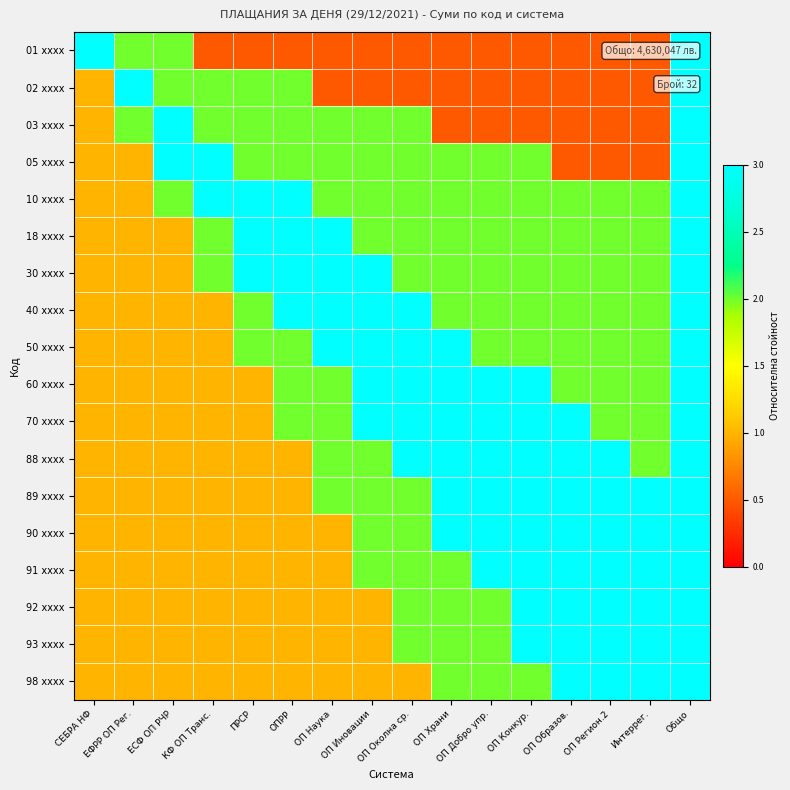

Reading left to right, what are all the values shown in this chart?

01 xxxx: СЕБРА НФ=3.0	ЕФРР ОП Рег.=2.0	ЕСФ ОП РЧР=2.0	КФ ОП Транс.=0.5	ПРСР=0.5	ОПРР=0.5	ОП Наука=0.5	ОП Иновации=0.5	ОП Околна ср.=0.5	ОП Храни=0.5	ОП Добро упр.=0.5	ОП Конкур.=0.5	ОП Образов.=0.5	ОП Регион.2=0.5	Интеррег.=0.5	Общо=3.0
02 xxxx: СЕБРА НФ=1.0	ЕФРР ОП Рег.=3.0	ЕСФ ОП РЧР=2.0	КФ ОП Транс.=2.0	ПРСР=2.0	ОПРР=2.0	ОП Наука=0.5	ОП Иновации=0.5	ОП Околна ср.=0.5	ОП Храни=0.5	ОП Добро упр.=0.5	ОП Конкур.=0.5	ОП Образов.=0.5	ОП Регион.2=0.5	Интеррег.=0.5	Общо=3.0
03 xxxx: СЕБРА НФ=1.0	ЕФРР ОП Рег.=2.0	ЕСФ ОП РЧР=3.0	КФ ОП Транс.=2.0	ПРСР=2.0	ОПРР=2.0	ОП Наука=2.0	ОП Иновации=2.0	ОП Околна ср.=2.0	ОП Храни=0.5	ОП Добро упр.=0.5	ОП Конкур.=0.5	ОП Образов.=0.5	ОП Регион.2=0.5	Интеррег.=0.5	Общо=3.0
05 xxxx: СЕБРА НФ=1.0	ЕФРР ОП Рег.=1.0	ЕСФ ОП РЧР=3.0	КФ ОП Транс.=3.0	ПРСР=2.0	ОПРР=2.0	ОП Наука=2.0	ОП Иновации=2.0	ОП Околна ср.=2.0	ОП Храни=2.0	ОП Добро упр.=2.0	ОП Конкур.=2.0	ОП Образов.=0.5	ОП Регион.2=0.5	Интеррег.=0.5	Общо=3.0
10 xxxx: СЕБРА НФ=1.0	ЕФРР ОП Рег.=1.0	ЕСФ ОП РЧР=2.0	КФ ОП Транс.=3.0	ПРСР=3.0	ОПРР=3.0	ОП Наука=2.0	ОП Иновации=2.0	ОП Околна ср.=2.0	ОП Храни=2.0	ОП Добро упр.=2.0	ОП Конкур.=2.0	ОП Образов.=2.0	ОП Регион.2=2.0	Интеррег.=2.0	Общо=3.0
18 xxxx: СЕБРА НФ=1.0	ЕФРР ОП Рег.=1.0	ЕСФ ОП РЧР=1.0	КФ ОП Транс.=2.0	ПРСР=3.0	ОПРР=3.0	ОП Наука=3.0	ОП Иновации=2.0	ОП Околна ср.=2.0	ОП Храни=2.0	ОП Добро упр.=2.0	ОП Конкур.=2.0	ОП Образов.=2.0	ОП Регион.2=2.0	Интеррег.=2.0	Общо=3.0
30 xxxx: СЕБРА НФ=1.0	ЕФРР ОП Рег.=1.0	ЕСФ ОП РЧР=1.0	КФ ОП Транс.=2.0	ПРСР=3.0	ОПРР=3.0	ОП Наука=3.0	ОП Иновации=3.0	ОП Околна ср.=2.0	ОП Храни=2.0	ОП Добро упр.=2.0	ОП Конкур.=2.0	ОП Образов.=2.0	ОП Регион.2=2.0	Интеррег.=2.0	Общо=3.0
40 xxxx: СЕБРА НФ=1.0	ЕФРР ОП Рег.=1.0	ЕСФ ОП РЧР=1.0	КФ ОП Транс.=1.0	ПРСР=2.0	ОПРР=3.0	ОП Наука=3.0	ОП Иновации=3.0	ОП Околна ср.=3.0	ОП Храни=2.0	ОП Добро упр.=2.0	ОП Конкур.=2.0	ОП Образов.=2.0	ОП Регион.2=2.0	Интеррег.=2.0	Общо=3.0
50 xxxx: СЕБРА НФ=1.0	ЕФРР ОП Рег.=1.0	ЕСФ ОП РЧР=1.0	КФ ОП Транс.=1.0	ПРСР=2.0	ОПРР=2.0	ОП Наука=3.0	ОП Иновации=3.0	ОП Околна ср.=3.0	ОП Храни=3.0	ОП Добро упр.=2.0	ОП Конкур.=2.0	ОП Образов.=2.0	ОП Регион.2=2.0	Интеррег.=2.0	Общо=3.0
60 xxxx: СЕБРА НФ=1.0	ЕФРР ОП Рег.=1.0	ЕСФ ОП РЧР=1.0	КФ ОП Транс.=1.0	ПРСР=1.0	ОПРР=2.0	ОП Наука=2.0	ОП Иновации=3.0	ОП Околна ср.=3.0	ОП Храни=3.0	ОП Добро упр.=3.0	ОП Конкур.=3.0	ОП Образов.=2.0	ОП Регион.2=2.0	Интеррег.=2.0	Общо=3.0
70 xxxx: СЕБРА НФ=1.0	ЕФРР ОП Рег.=1.0	ЕСФ ОП РЧР=1.0	КФ ОП Транс.=1.0	ПРСР=1.0	ОПРР=2.0	ОП Наука=2.0	ОП Иновации=3.0	ОП Околна ср.=3.0	ОП Храни=3.0	ОП Добро упр.=3.0	ОП Конкур.=3.0	ОП Образов.=3.0	ОП Регион.2=2.0	Интеррег.=2.0	Общо=3.0
88 xxxx: СЕБРА НФ=1.0	ЕФРР ОП Рег.=1.0	ЕСФ ОП РЧР=1.0	КФ ОП Транс.=1.0	ПРСР=1.0	ОПРР=1.0	ОП Наука=2.0	ОП Иновации=2.0	ОП Околна ср.=3.0	ОП Храни=3.0	ОП Добро упр.=3.0	ОП Конкур.=3.0	ОП Образов.=3.0	ОП Регион.2=3.0	Интеррег.=2.0	Общо=3.0
89 xxxx: СЕБРА НФ=1.0	ЕФРР ОП Рег.=1.0	ЕСФ ОП РЧР=1.0	КФ ОП Транс.=1.0	ПРСР=1.0	ОПРР=1.0	ОП Наука=2.0	ОП Иновации=2.0	ОП Околна ср.=2.0	ОП Храни=3.0	ОП Добро упр.=3.0	ОП Конкур.=3.0	ОП Образов.=3.0	ОП Регион.2=3.0	Интеррег.=3.0	Общо=3.0
90 xxxx: СЕБРА НФ=1.0	ЕФРР ОП Рег.=1.0	ЕСФ ОП РЧР=1.0	КФ ОП Транс.=1.0	ПРСР=1.0	ОПРР=1.0	ОП Наука=1.0	ОП Иновации=2.0	ОП Околна ср.=2.0	ОП Храни=3.0	ОП Добро упр.=3.0	ОП Конкур.=3.0	ОП Образов.=3.0	ОП Регион.2=3.0	Интеррег.=3.0	Общо=3.0
91 xxxx: СЕБРА НФ=1.0	ЕФРР ОП Рег.=1.0	ЕСФ ОП РЧР=1.0	КФ ОП Транс.=1.0	ПРСР=1.0	ОПРР=1.0	ОП Наука=1.0	ОП Иновации=2.0	ОП Околна ср.=2.0	ОП Храни=2.0	ОП Добро упр.=3.0	ОП Конкур.=3.0	ОП Образов.=3.0	ОП Регион.2=3.0	Интеррег.=3.0	Общо=3.0
92 xxxx: СЕБРА НФ=1.0	ЕФРР ОП Рег.=1.0	ЕСФ ОП РЧР=1.0	КФ ОП Транс.=1.0	ПРСР=1.0	ОПРР=1.0	ОП Наука=1.0	ОП Иновации=1.0	ОП Околна ср.=2.0	ОП Храни=2.0	ОП Добро упр.=2.0	ОП Конкур.=3.0	ОП Образов.=3.0	ОП Регион.2=3.0	Интеррег.=3.0	Общо=3.0
93 xxxx: СЕБРА НФ=1.0	ЕФРР ОП Рег.=1.0	ЕСФ ОП РЧР=1.0	КФ ОП Транс.=1.0	ПРСР=1.0	ОПРР=1.0	ОП Наука=1.0	ОП Иновации=1.0	ОП Околна ср.=2.0	ОП Храни=2.0	ОП Добро упр.=2.0	ОП Конкур.=3.0	ОП Образов.=3.0	ОП Регион.2=3.0	Интеррег.=3.0	Общо=3.0
98 xxxx: СЕБРА НФ=1.0	ЕФРР ОП Рег.=1.0	ЕСФ ОП РЧР=1.0	КФ ОП Транс.=1.0	ПРСР=1.0	ОПРР=1.0	ОП Наука=1.0	ОП Иновации=1.0	ОП Околна ср.=1.0	ОП Храни=2.0	ОП Добро упр.=2.0	ОП Конкур.=2.0	ОП Образов.=3.0	ОП Регион.2=3.0	Интеррег.=3.0	Общо=3.0